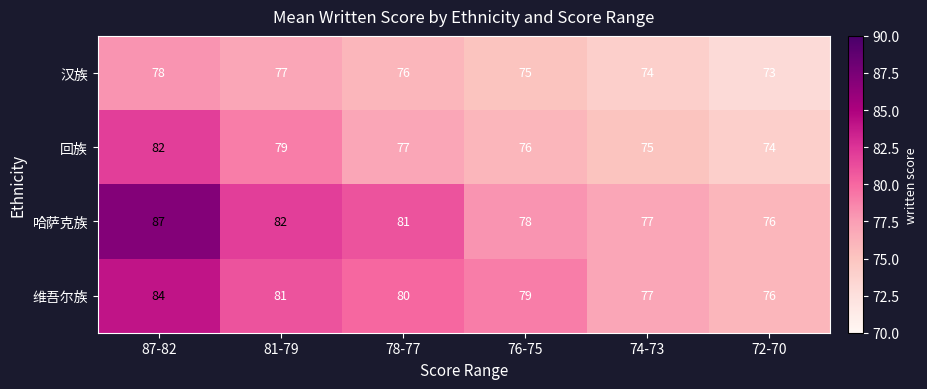

Reading right to left, extract all data points from this chart.

汉族: 73	74	75	76	77	78
回族: 74	75	76	77	79	82
哈萨克族: 76	77	78	81	82	87
维吾尔族: 76	77	79	80	81	84